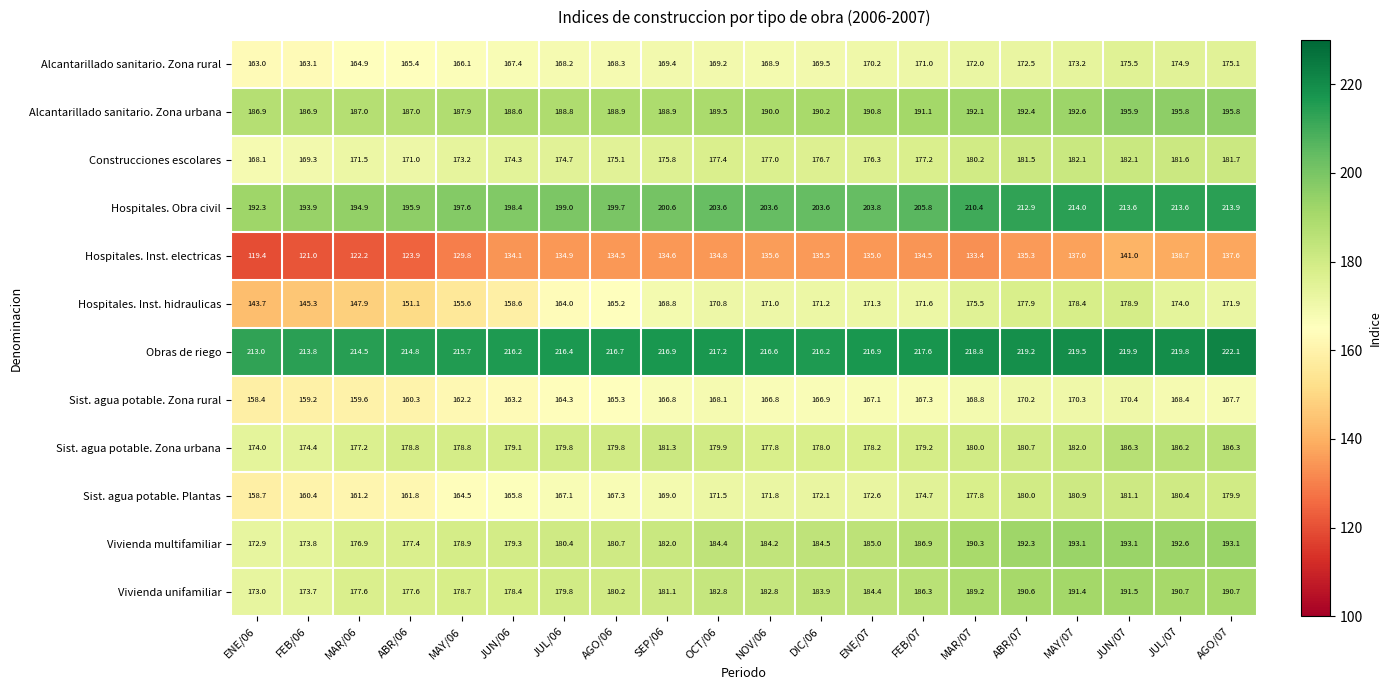

Where does the Sist. agua potable. Zona rural series first go above 166?

SEP/06